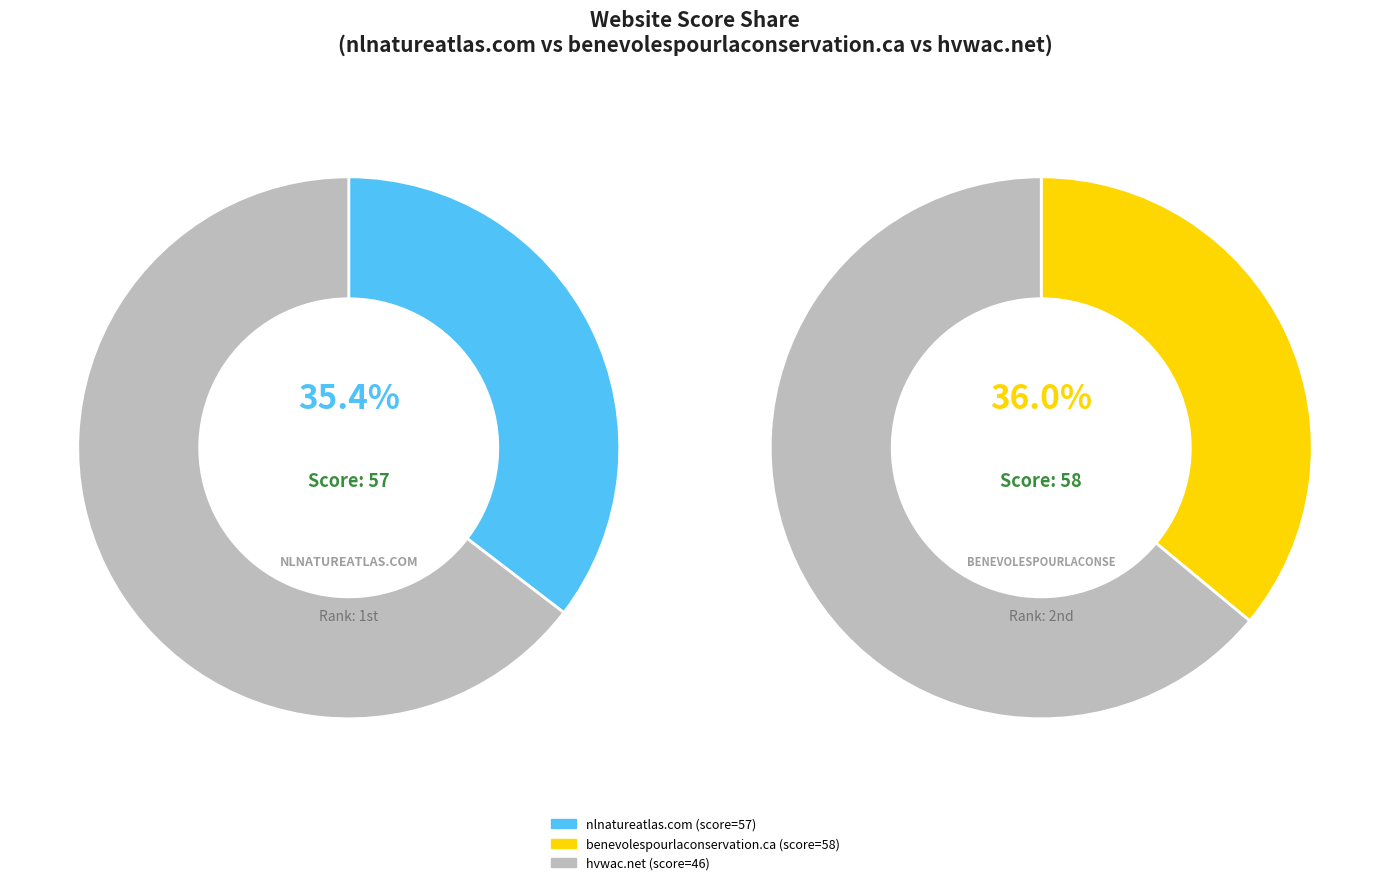

What is the ratio of the value at hvwac.net to the value at benevolespourlaconservation.ca?

0.8